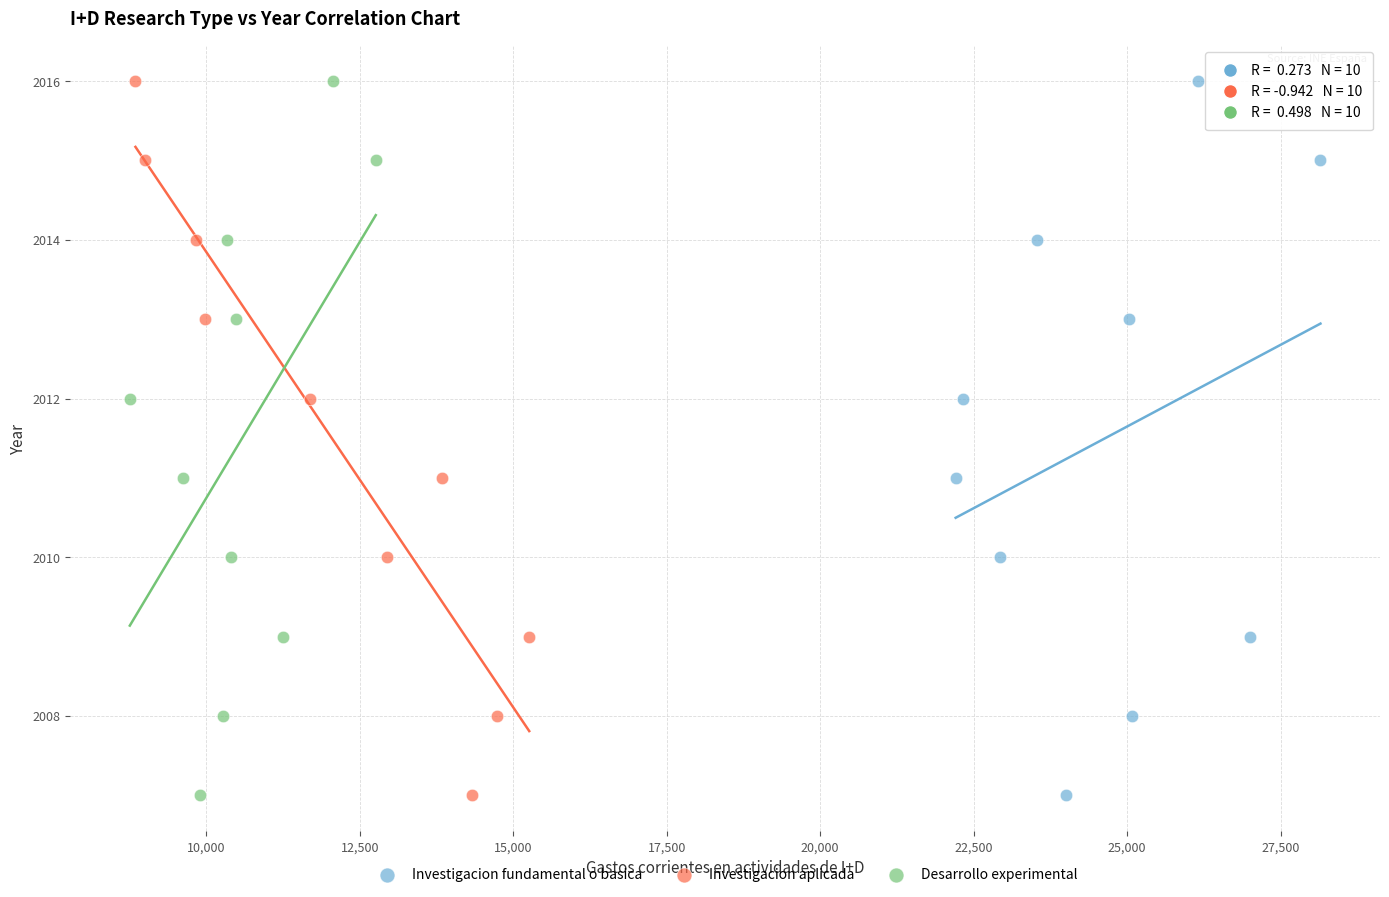

What are all the series names shown in the legend?

Investigacion fundamental o basica, Investigacion aplicada, Desarrollo experimental